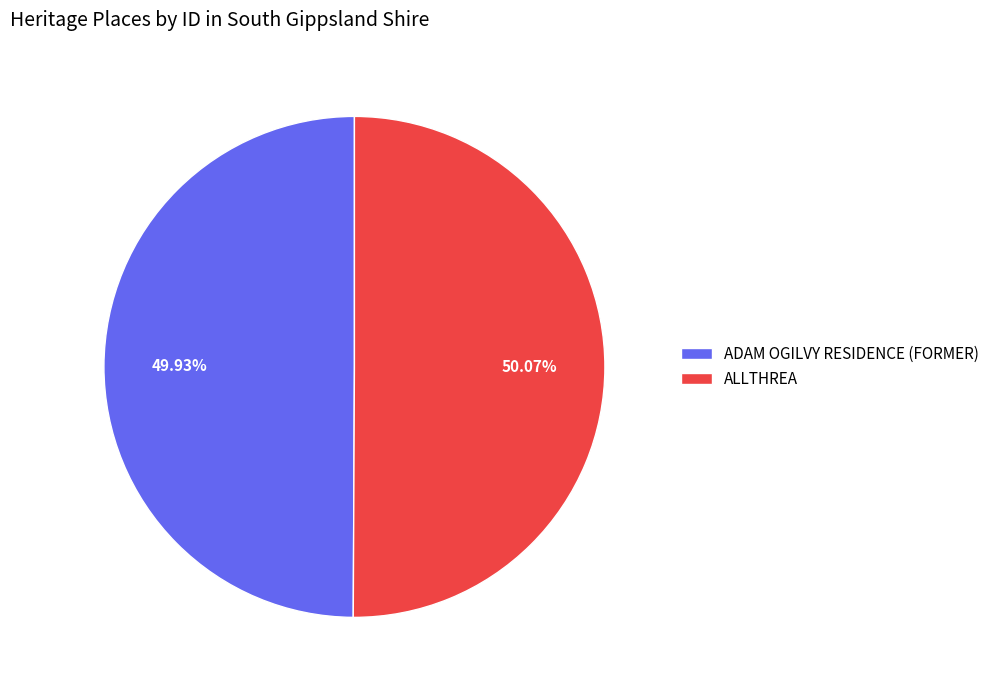

Is there any slice that represents more than half of the pie?

Yes